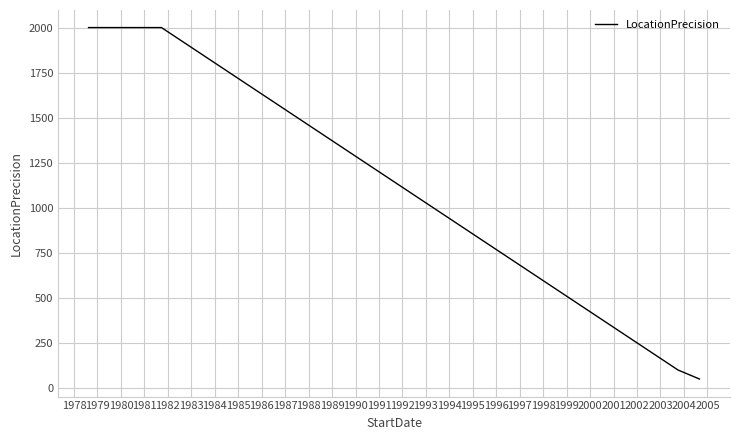

What is the maximum value shown in the chart?

2000